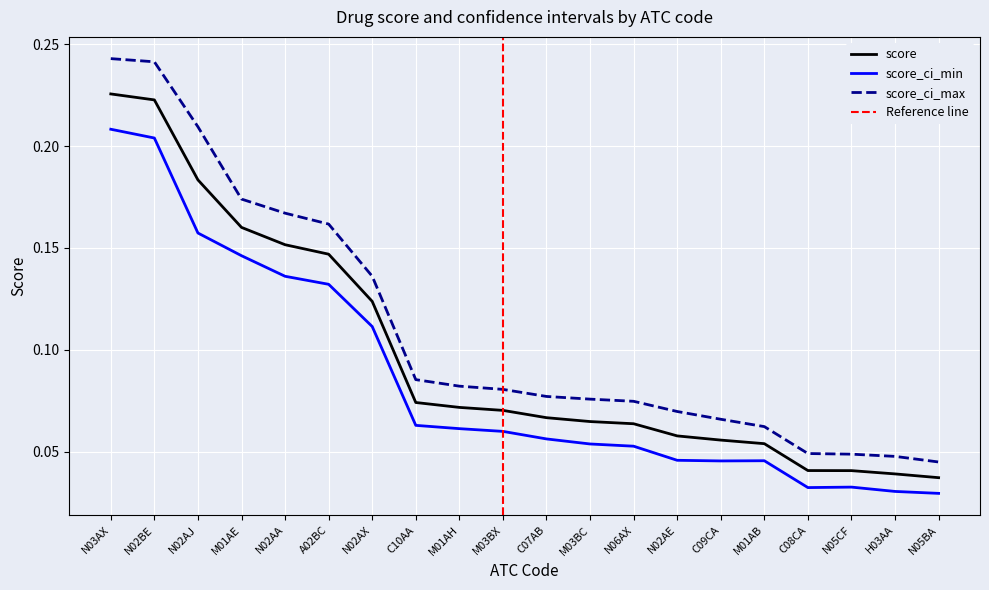

Rank the series by their average value, from lowest to highest.

score_ci_min, score, score_ci_max